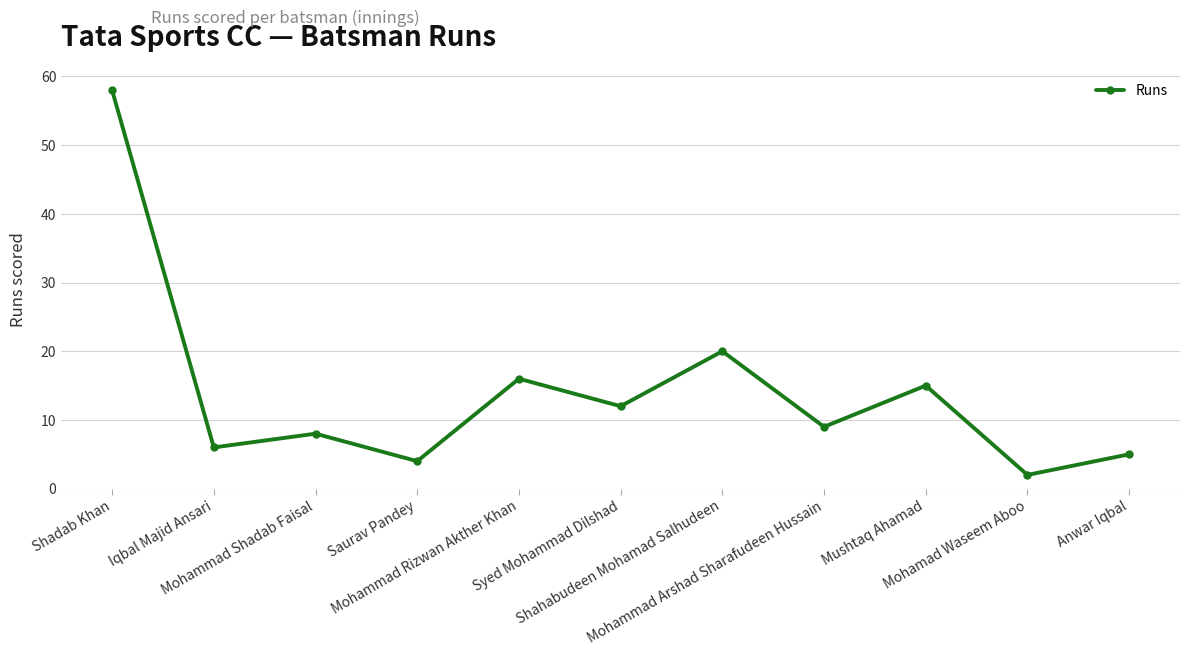

Is it true that the value at Saurav Pandey is 6?

False